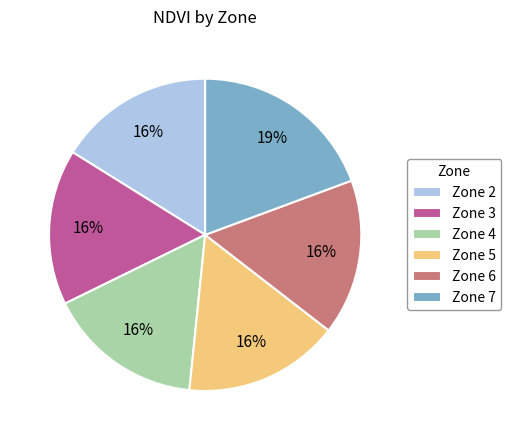

To the nearest percent, what portion does Zone 7 represent?

19%